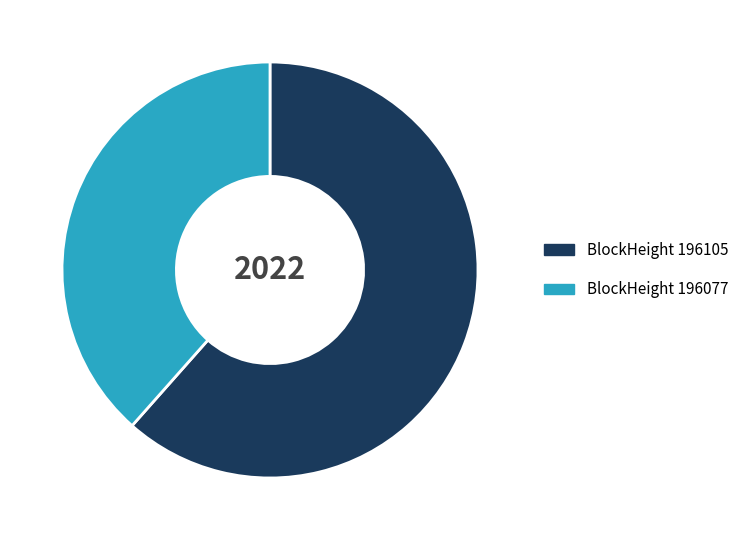

The BlockHeight 196105 slice represents 68% of the pie. True or false?

False